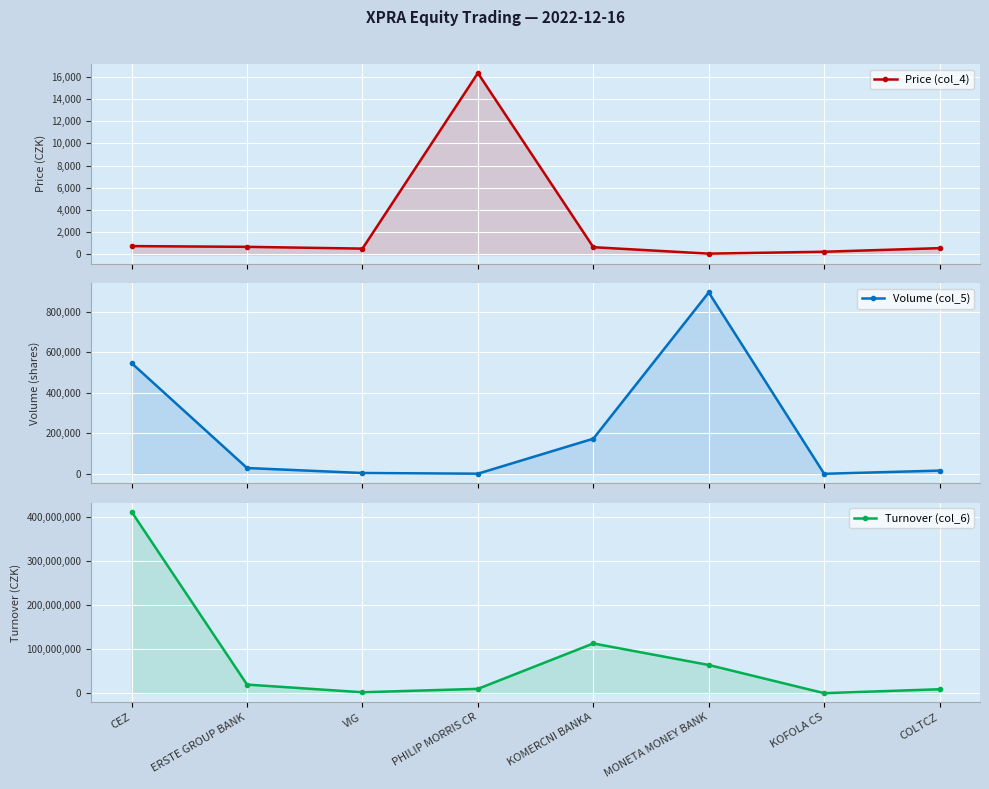

What are all the series names shown in the legend?

Price (col_4), Volume (col_5), Turnover (col_6)